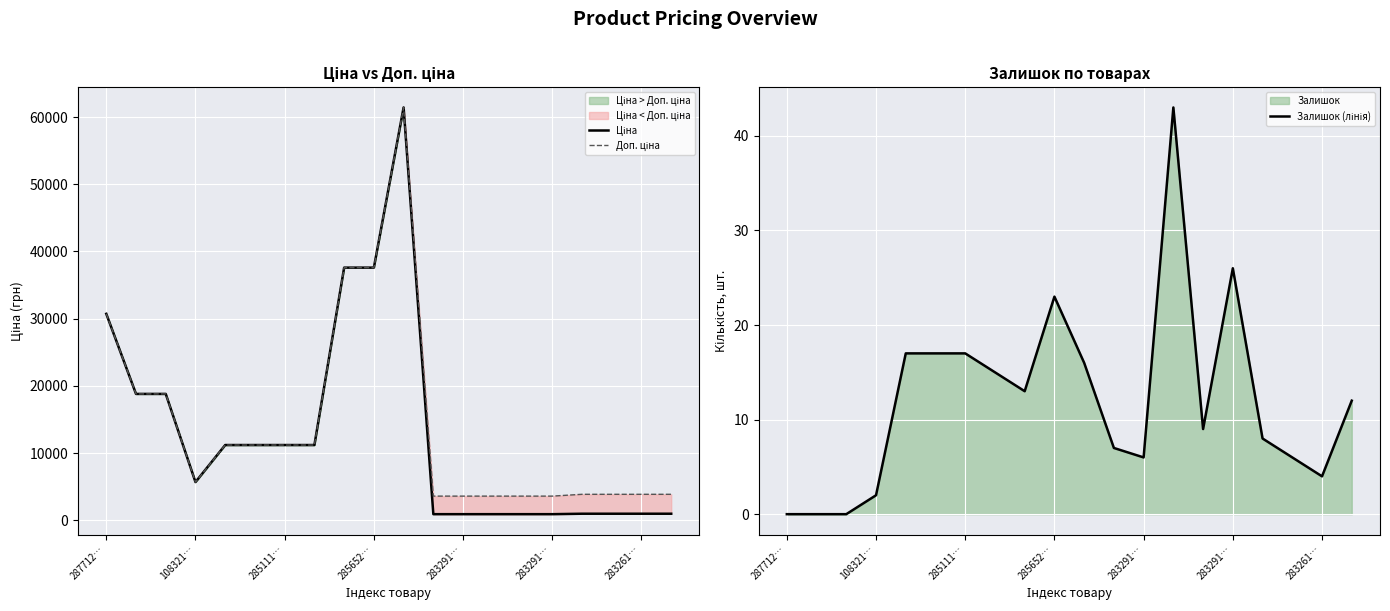

What is the average value of the Доп. ціна series?

14434.6